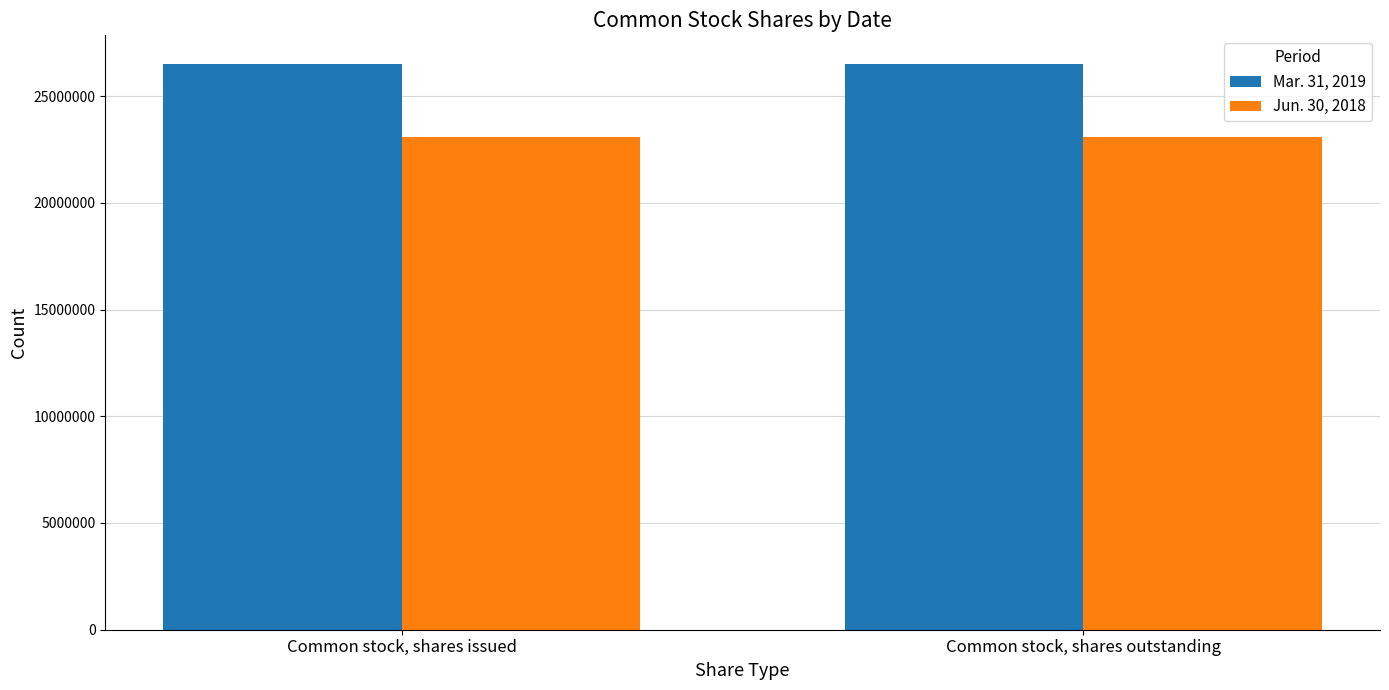

What is the difference between the highest and lowest values at Common stock, shares issued?

3445000